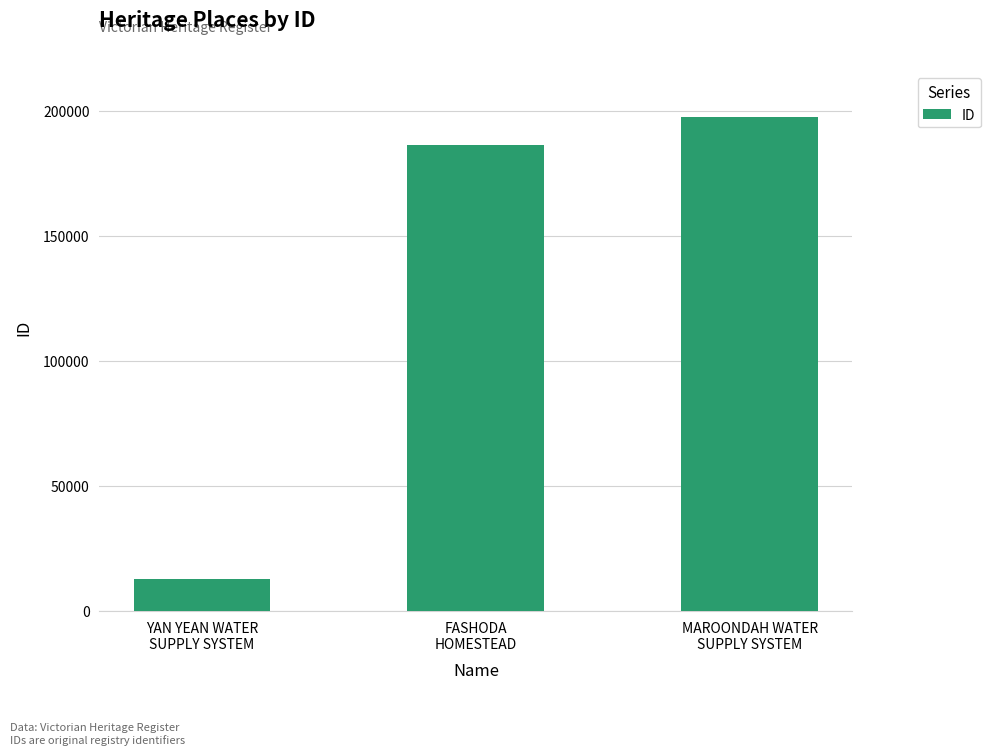

True or false: the data shows 197552 at MAROONDAH WATER
SUPPLY SYSTEM.

True